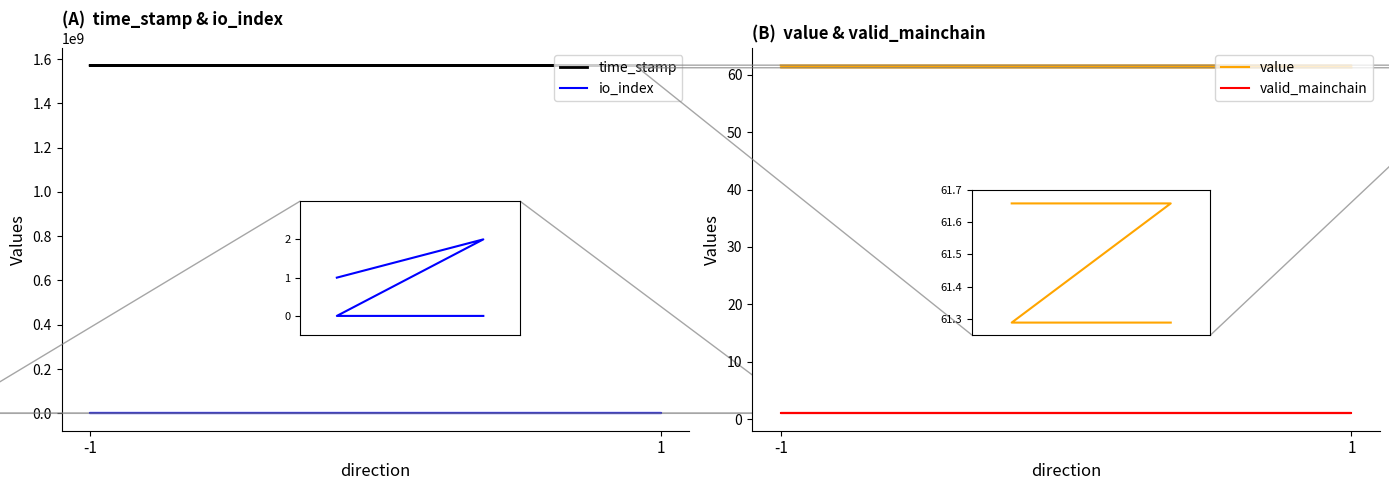

The value of time_stamp at 1 is 1571551278.0. True or false?

True